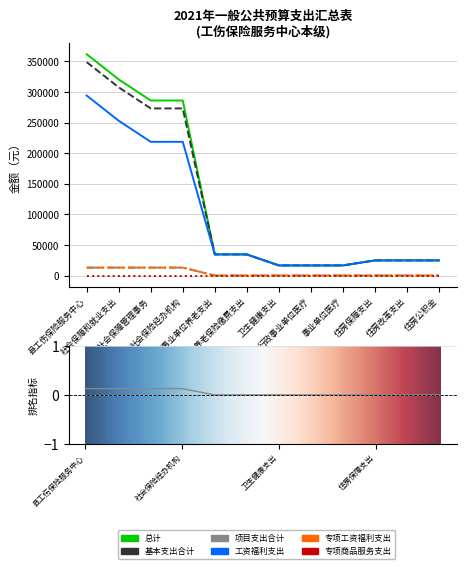

Which series changed the most between 人力资源和社会保障管理事务 and 机关事业单位基本养老保险缴费支出?

总计